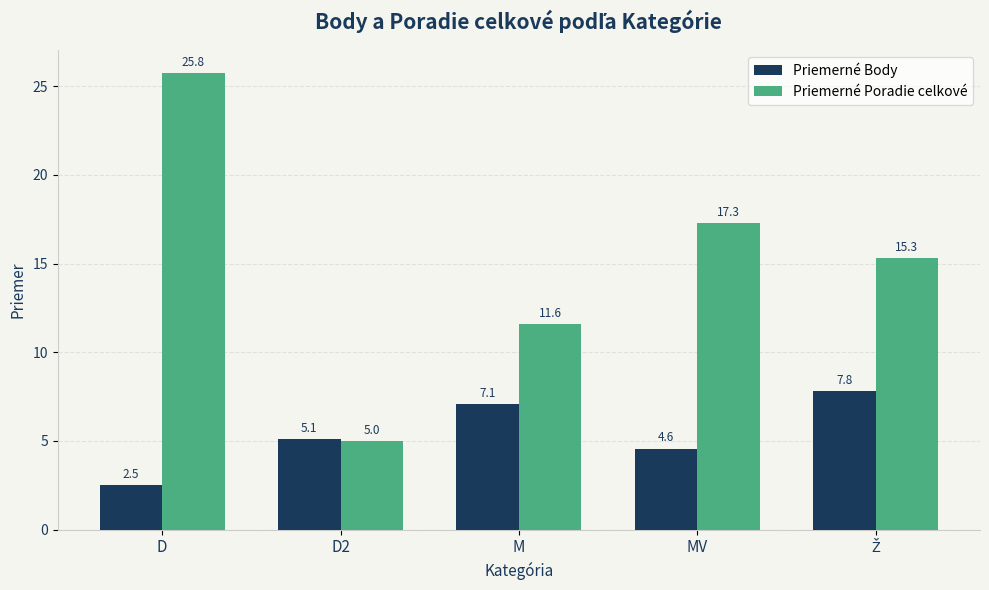

At which label does Priemerné Poradie celkové reach its minimum?

D2